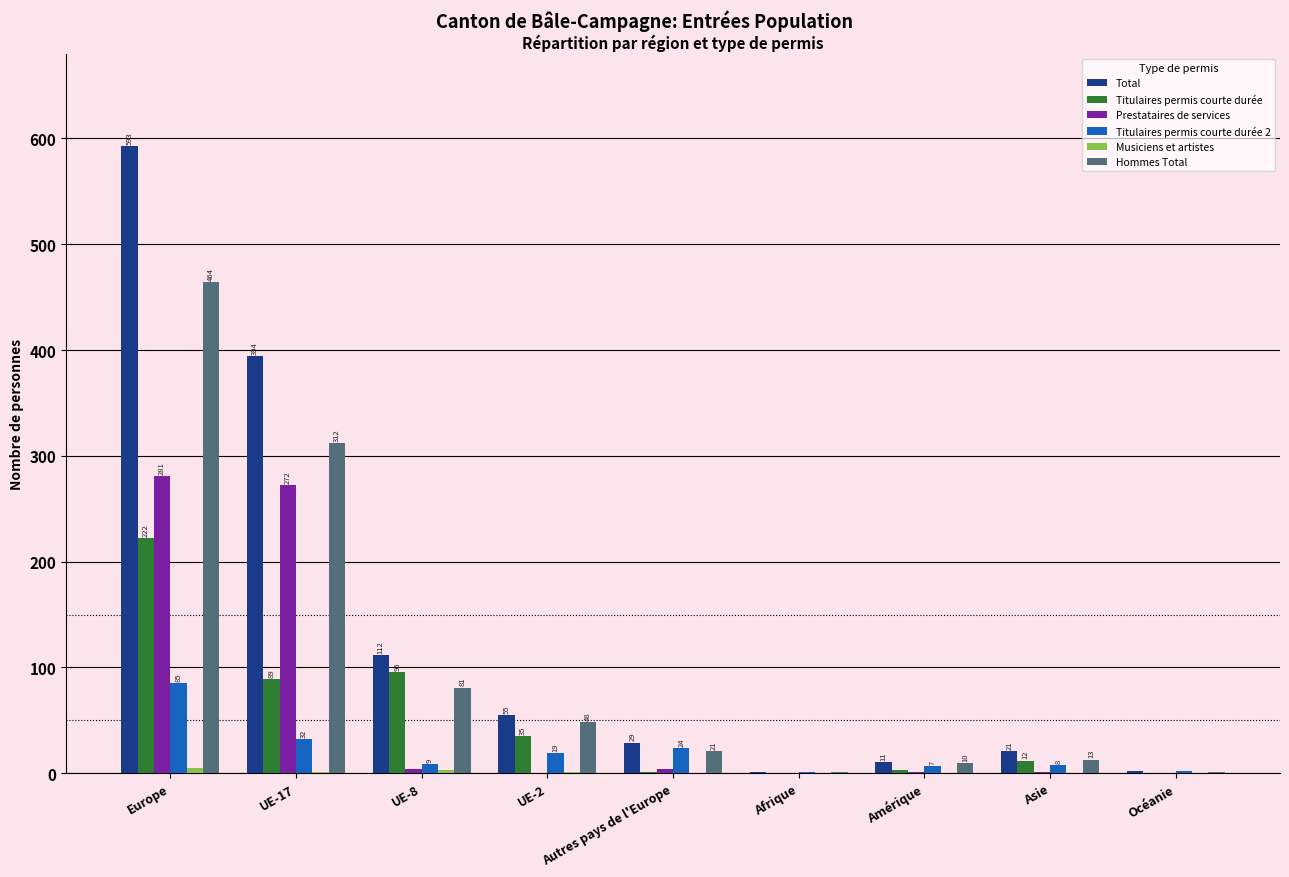

What is the total value across all series at UE-17?

1100